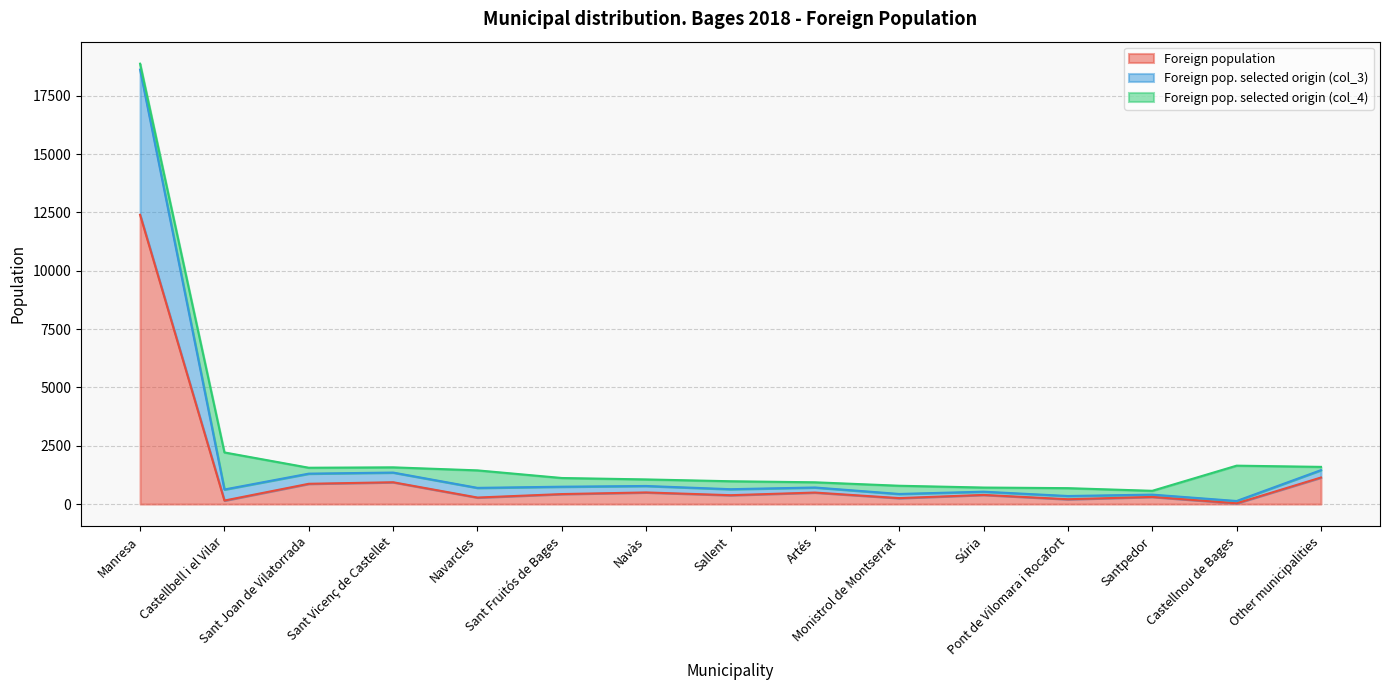

Is the value of Foreign population at Pont de Vilomara i Rocafort greater than the value of Foreign pop. selected origin (col_3) at Sant Vicenç de Castellet?

No